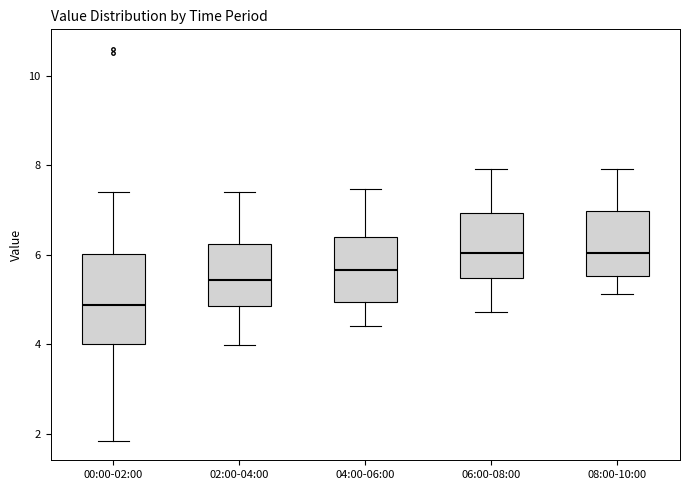

Where does the upper whisker of the box for 04:00-06:00 end on the y-axis? The values are not printed on the chart, so give them approximately, as read against the axis.

7.4